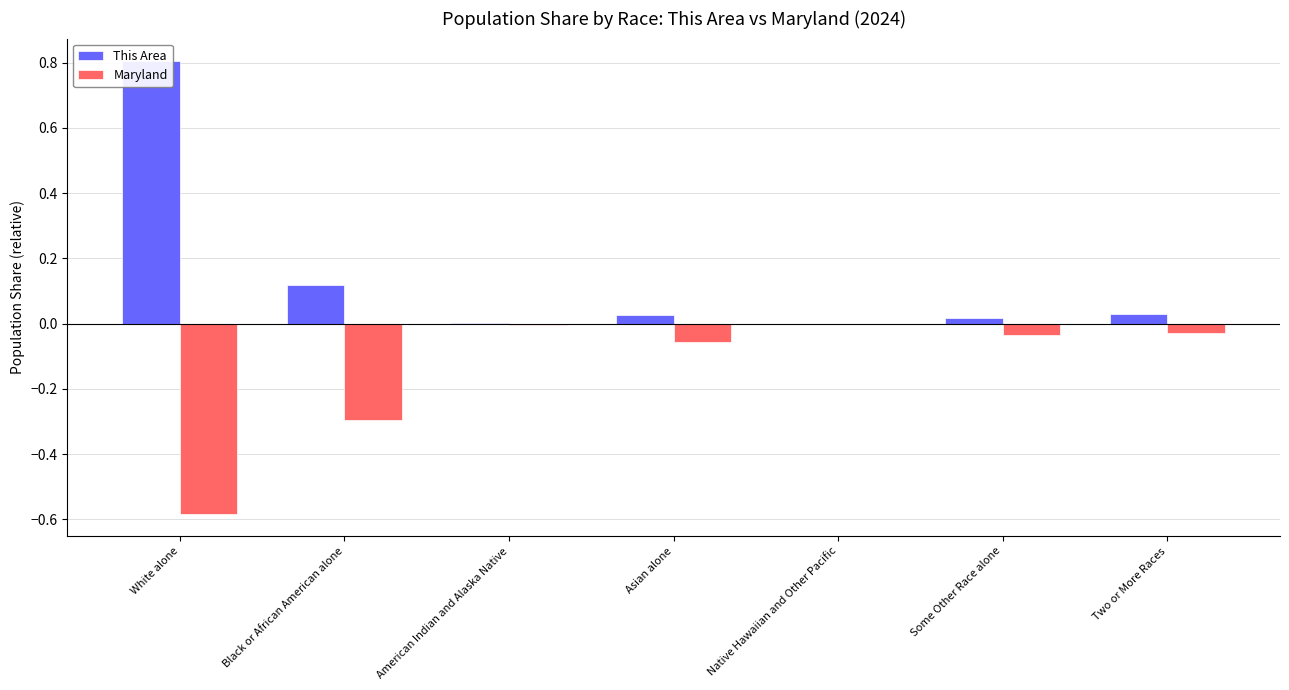

Reading left to right, list all the values displayed in this chart.

This Area: 0.8	0.1	0.0	0.0	0.0	0.0	0.0
Maryland: -0.6	-0.3	-0.0	-0.1	-0.0	-0.0	-0.0